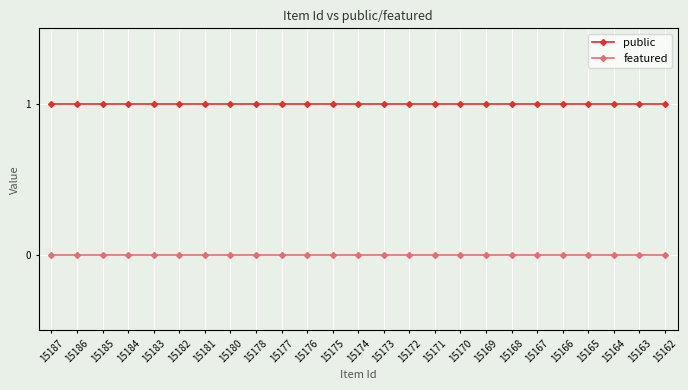

Rank the series by their maximum value, from lowest to highest.

featured, public